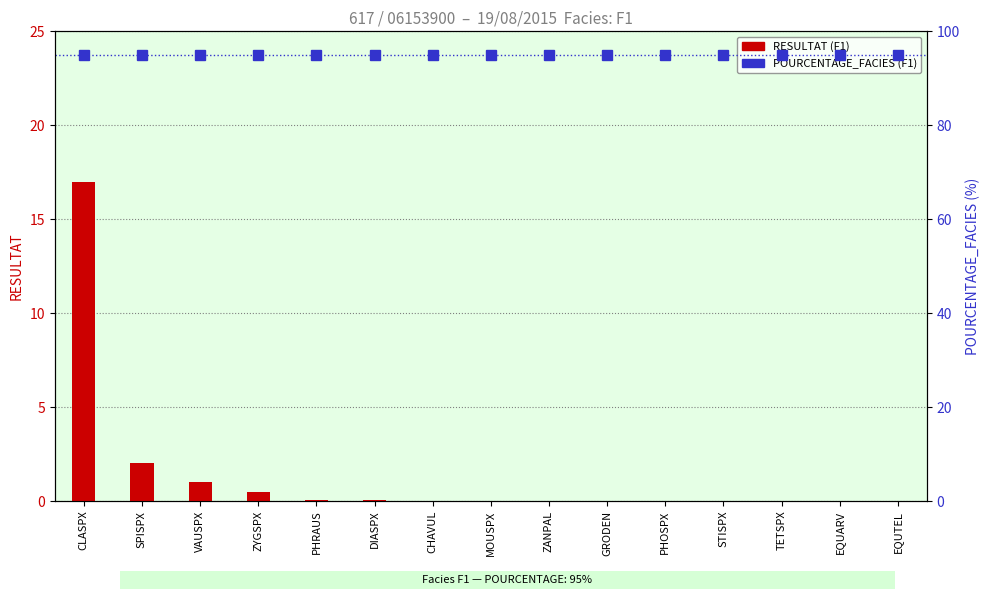

Rank the series at SPISPX from lowest to highest value.

RESULTAT (F1), POURCENTAGE_FACIES (F1)